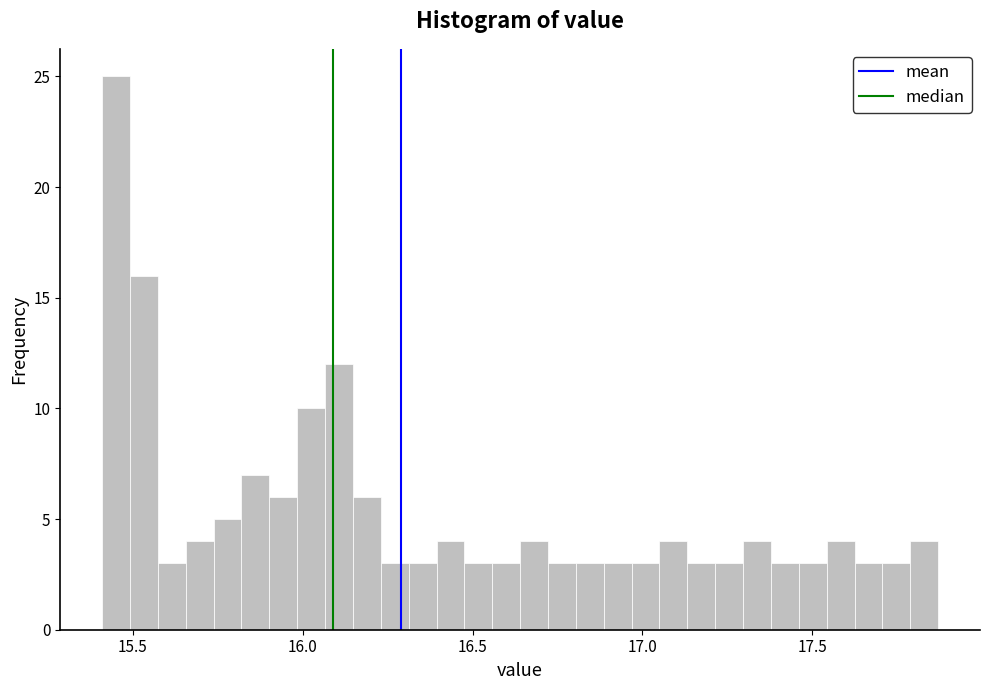

Read against the x-axis, roughly where is the centre of the tallest bar?

15.45